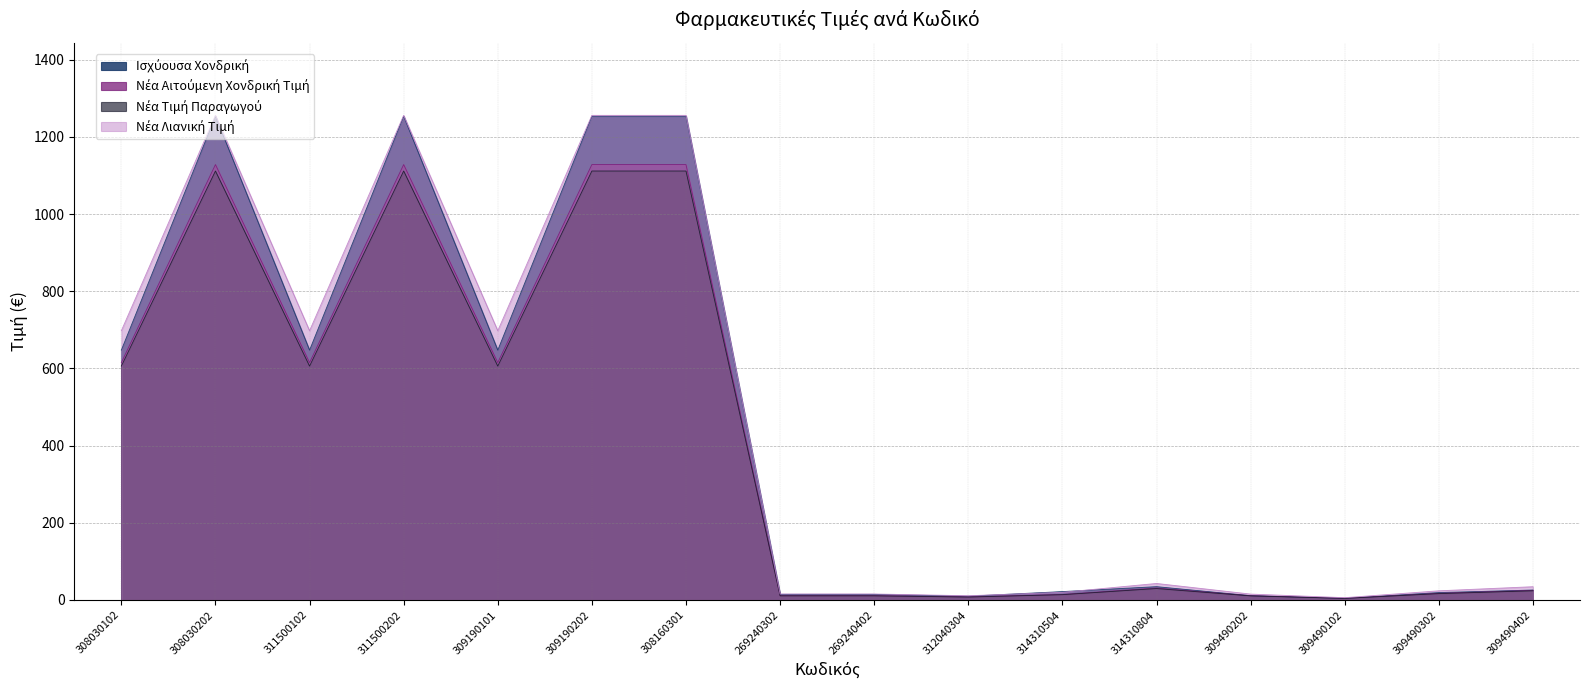

How many interior local peaks does the Νέα Αιτούμενη Χονδρική Τιμή series have?

3